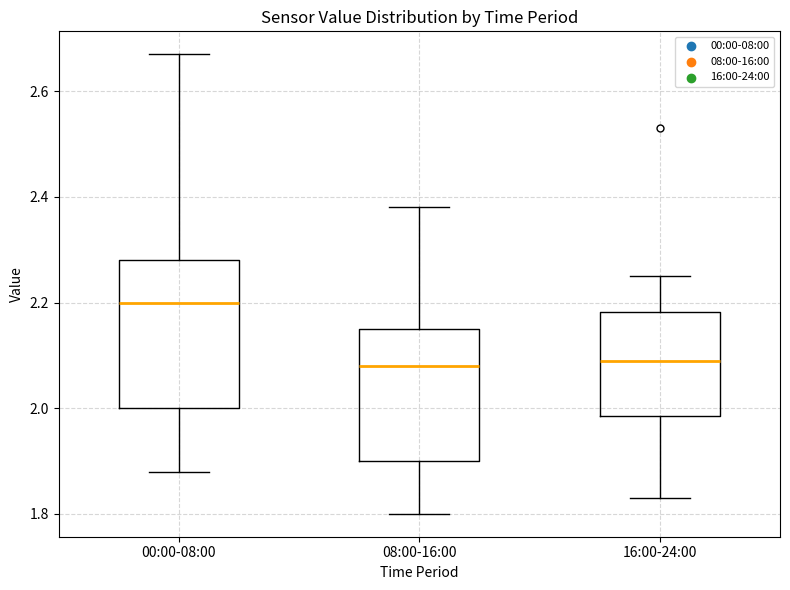

Where is the upper edge of the box for 00:00-08:00 on the y-axis? The values are not printed on the chart, so give them approximately, as read against the axis.

2.28